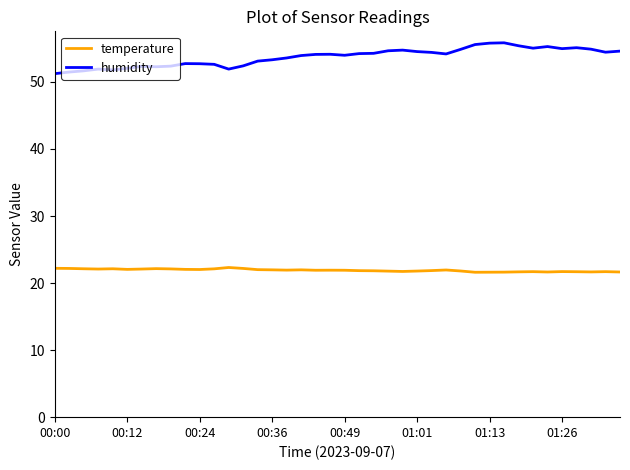

Rank the series by their maximum value, from lowest to highest.

temperature, humidity